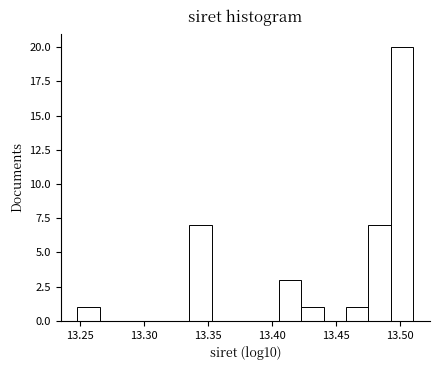

Read against the x-axis, roughly where is the centre of the tallest bar?

13.500